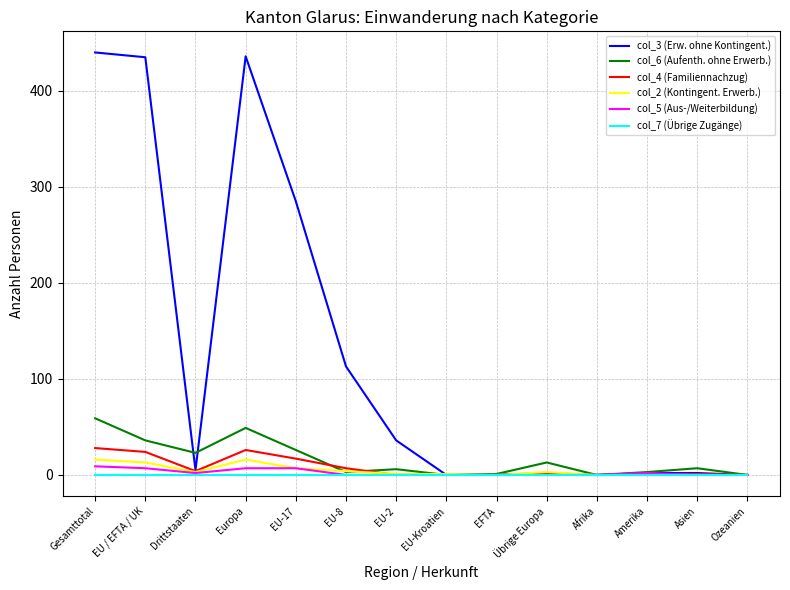

What position from the right is Drittstaaten?

12